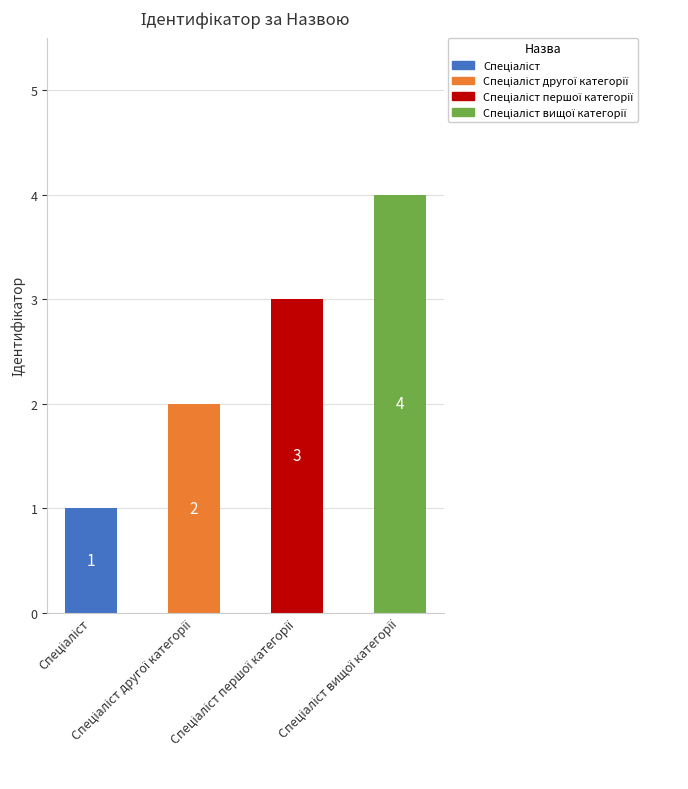

What is the value of the 2nd bar from the left?

2